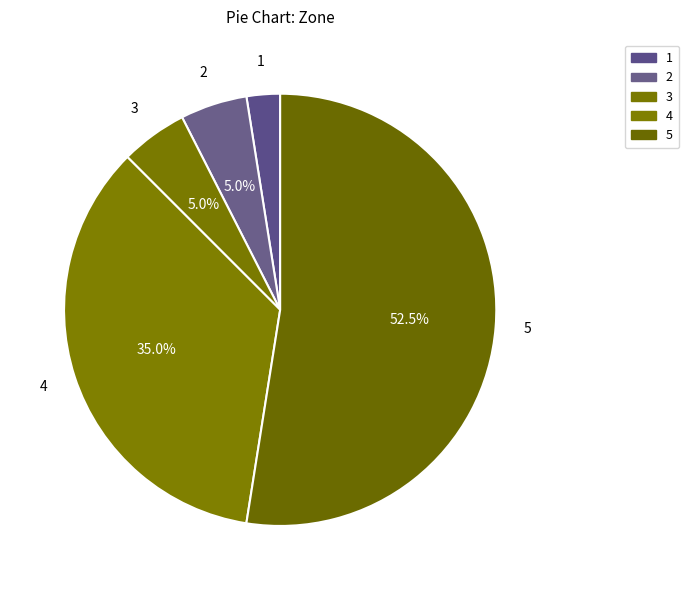

Count the number of slices in the pie.

5